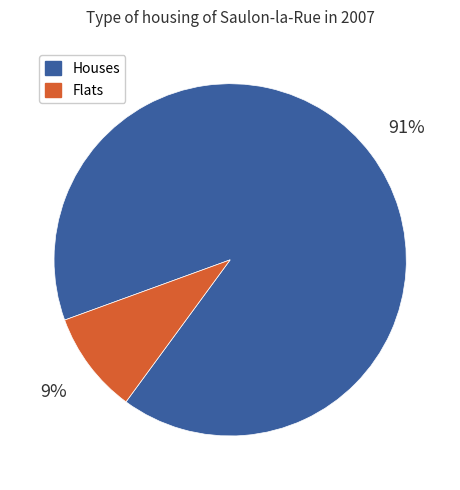

Is there any slice that represents more than half of the pie?

Yes